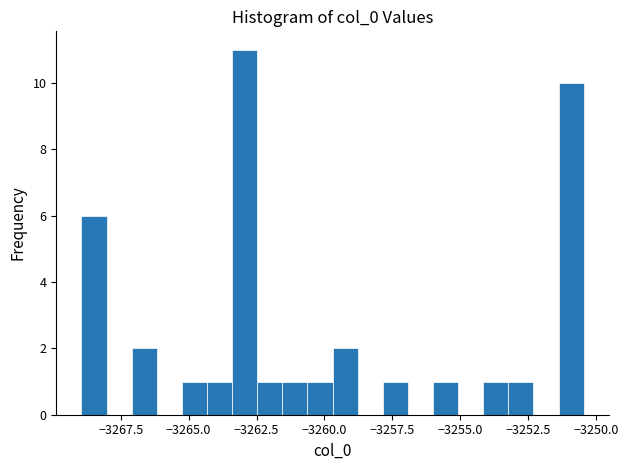

Around what value on the x-axis is the tallest bar? Give the approximate position of its centre, as read against the axis.

-3263.0